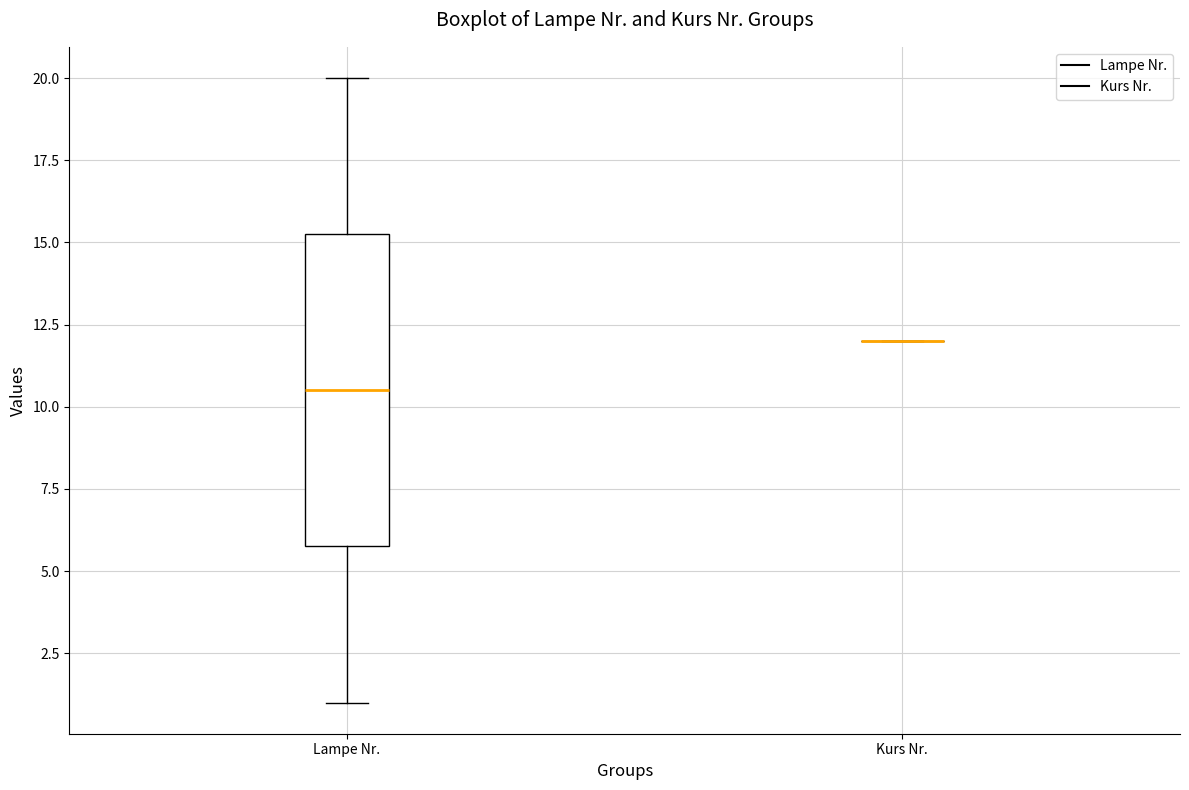

Comparing the boxes themselves (not the whiskers), which one is the tallest?

Lampe Nr.